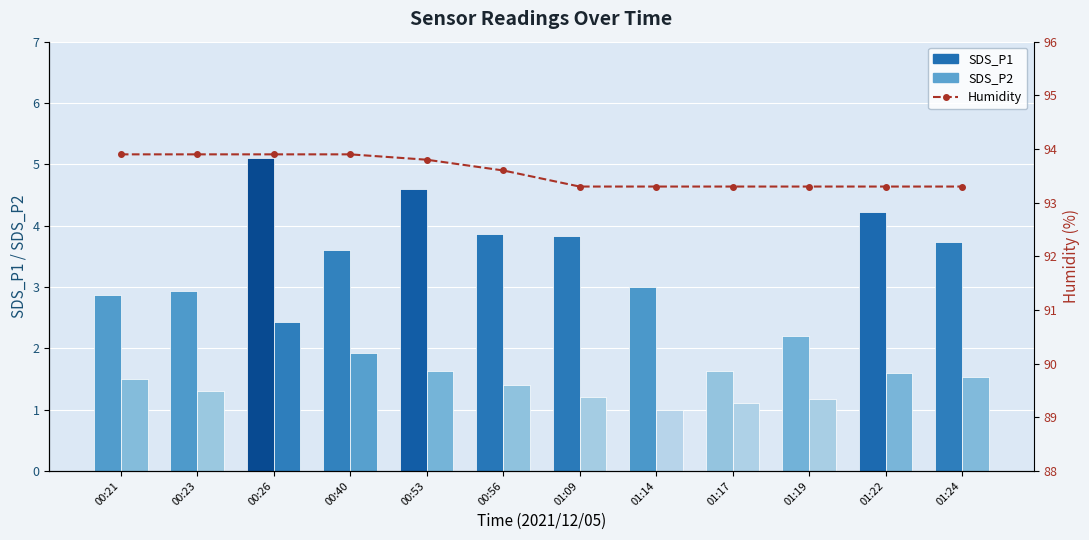

Read the value at 01:09.

93.3